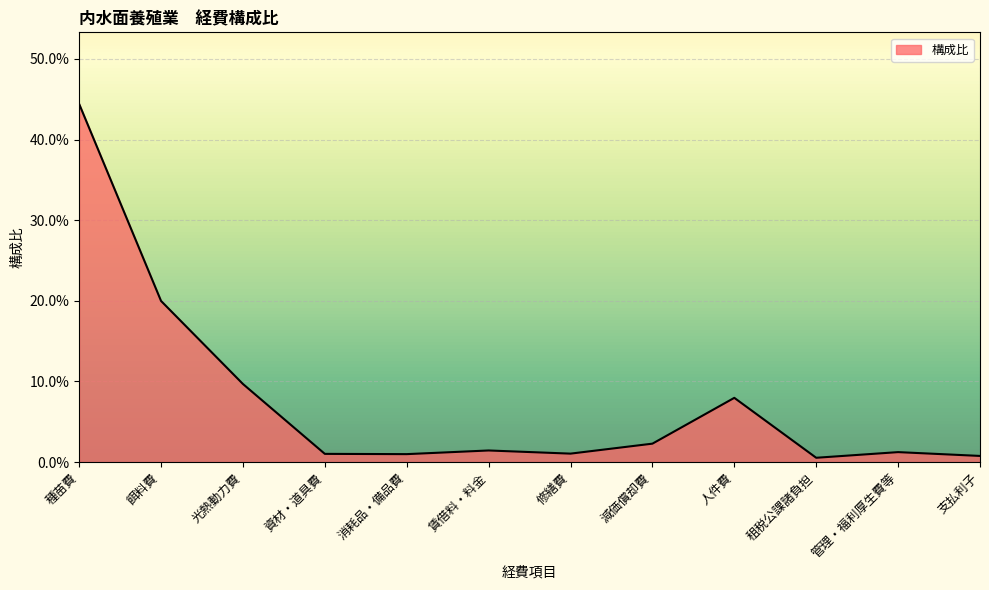

Reading left to right, transcribe all the data shown in this chart.

0.4	0.2	0.1	0.0	0.0	0.0	0.0	0.0	0.1	0.0	0.0	0.0